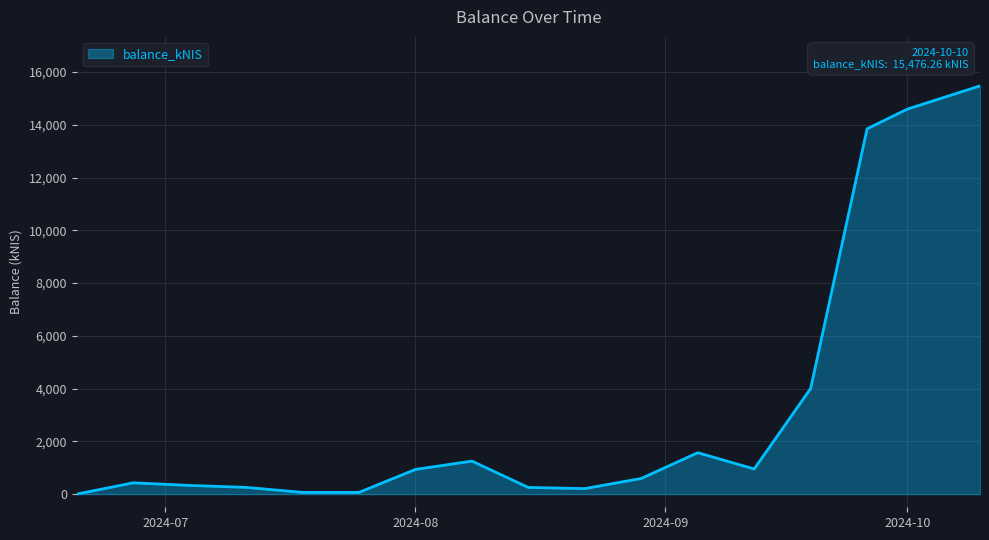

What is the maximum value shown in the chart?

15476.3